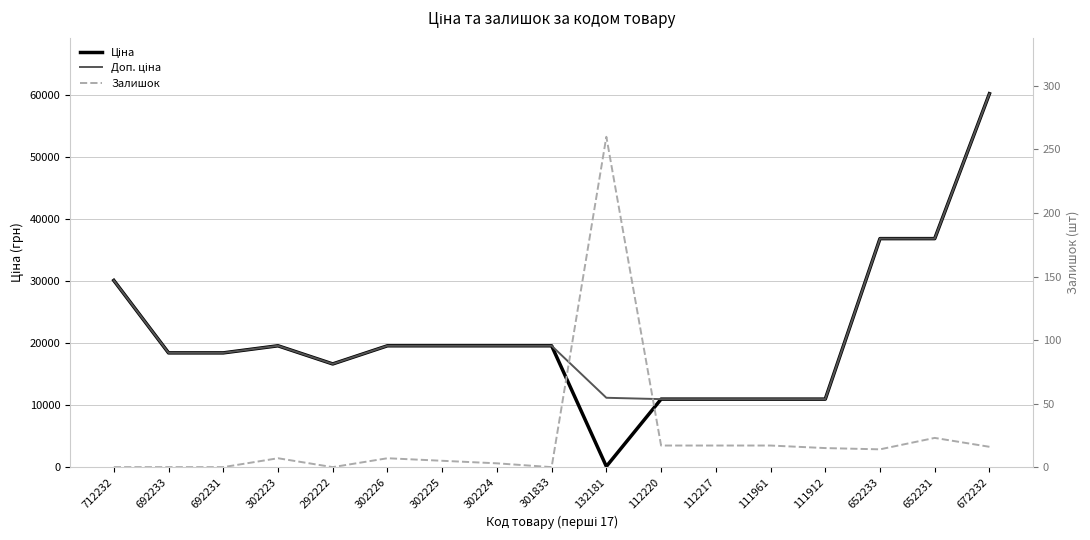

Between 302226 and 112220, which is larger?

302226